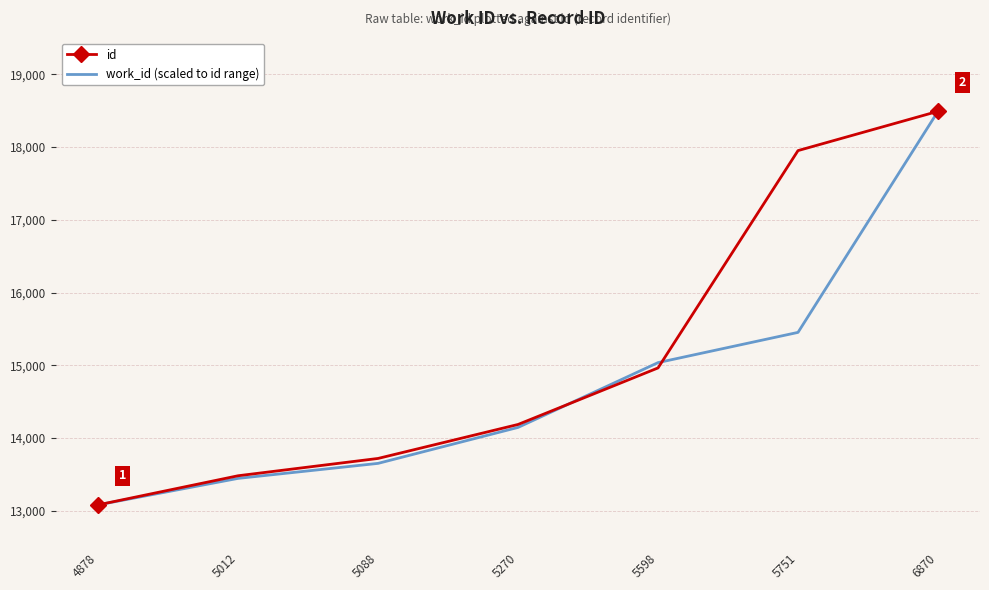

Is it true that work_id (scaled to id range) equals 15037.1 at 5598?

True